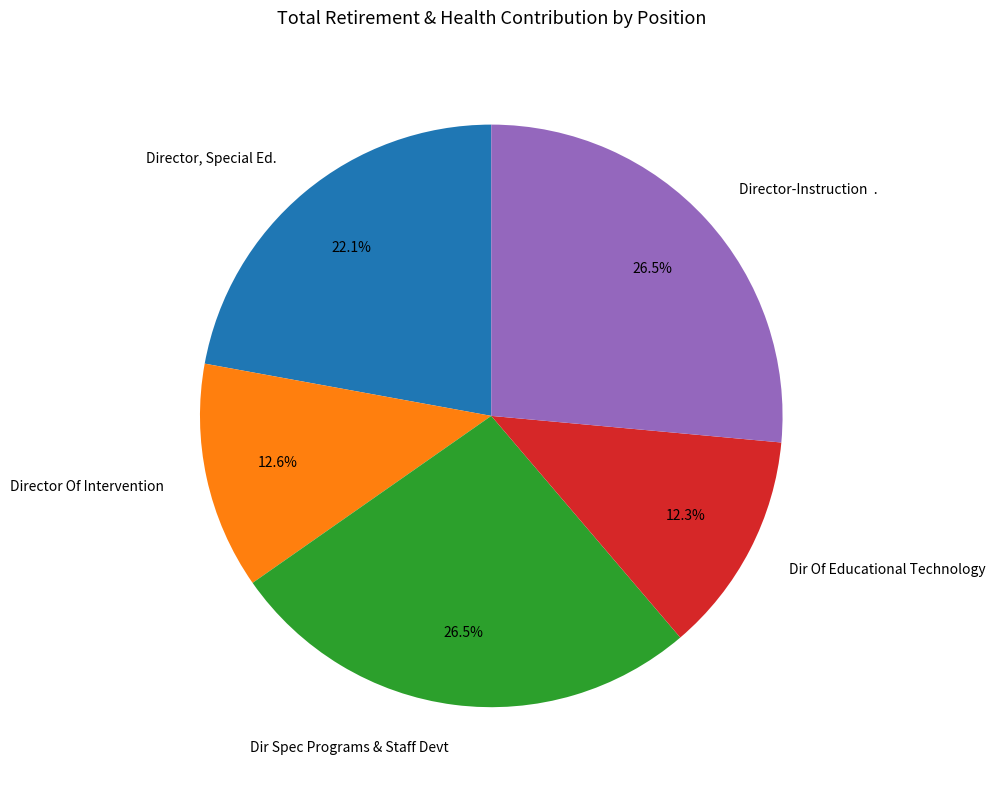

True or false: Director Of Intervention accounts for 13% of the total.

True